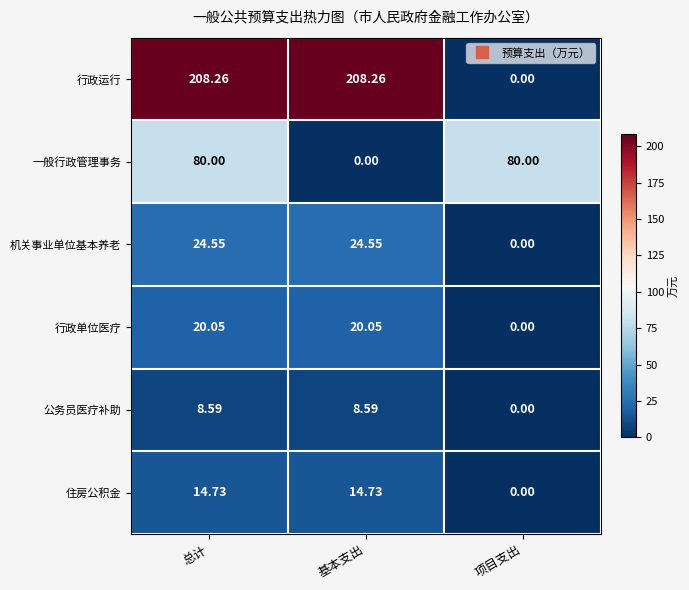

Which series has the widest spread of values?

行政运行